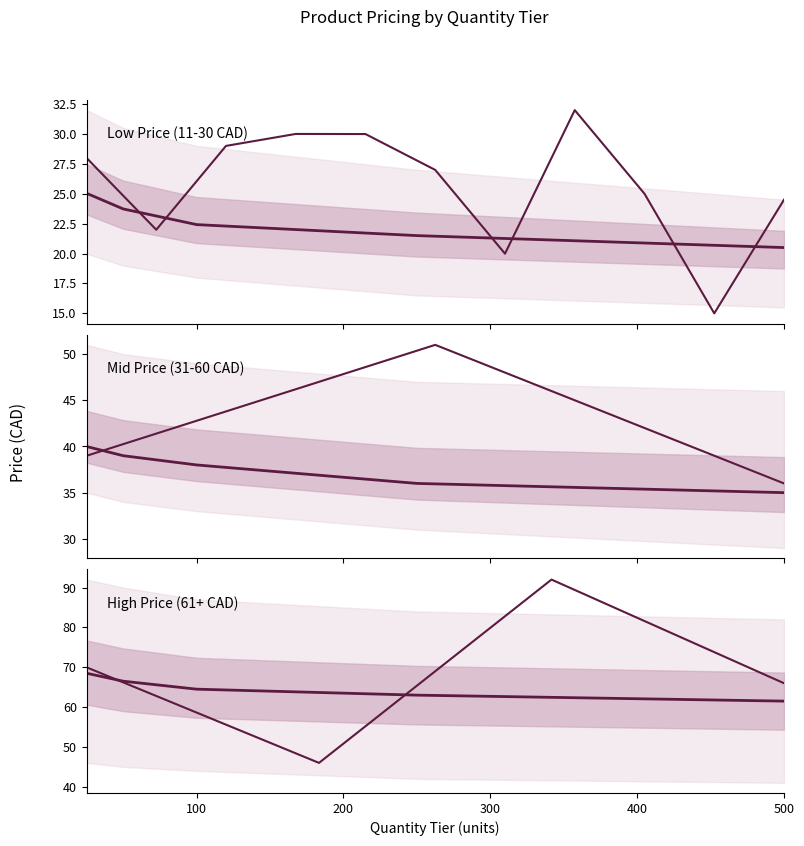

True or false: Low Price (11-30 CAD) and High Price (61+ CAD) cross at least once.

False